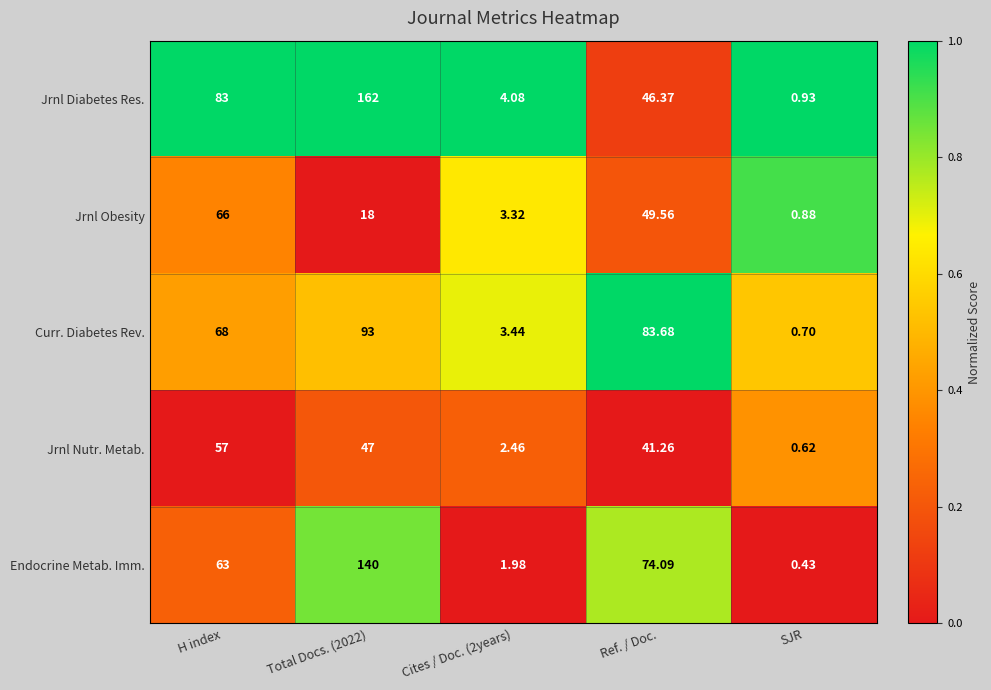

Between H index and Ref. / Doc., which series saw the biggest shift?

Jrnl Diabetes Res.